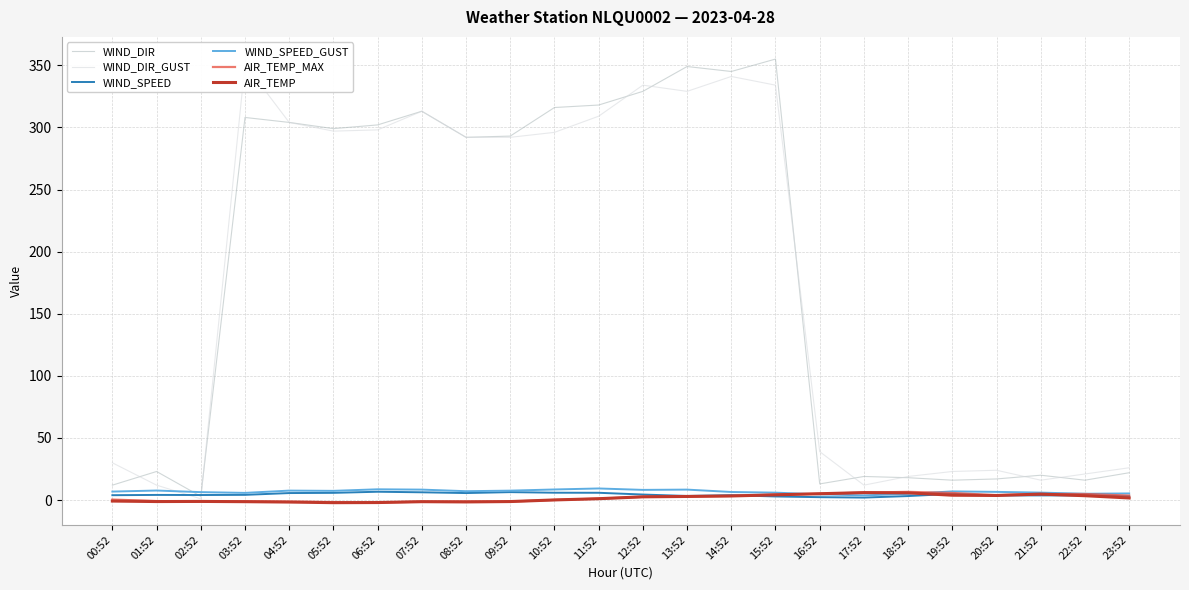

Which series has the largest total across all categories?

WIND_DIR_GUST